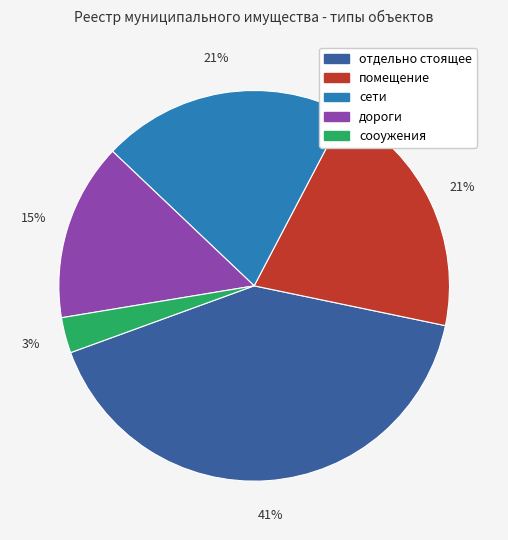

What percentage is the дороги slice, to the nearest percent?

15%